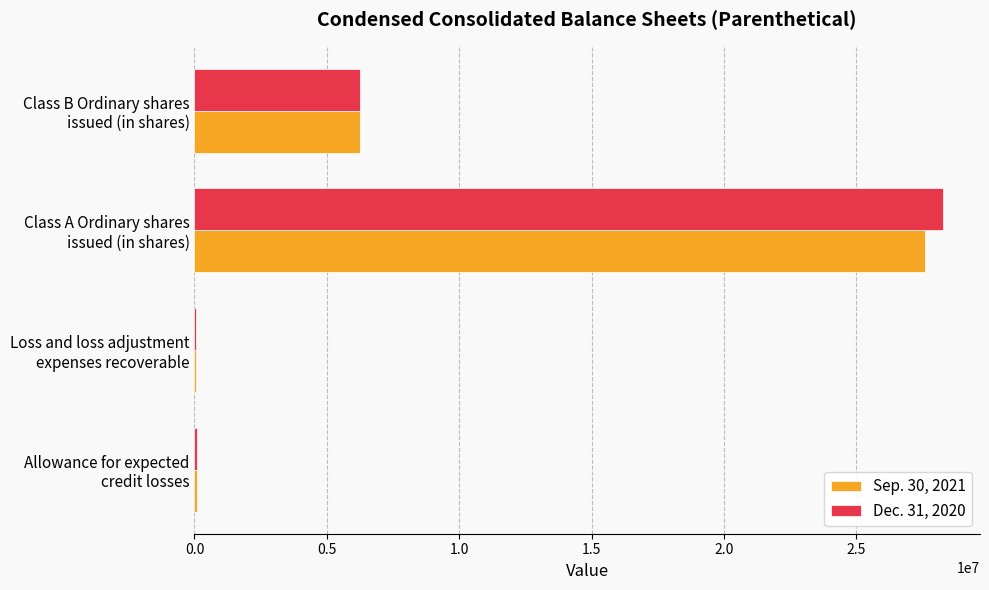

How many distinct data groups are displayed?

2